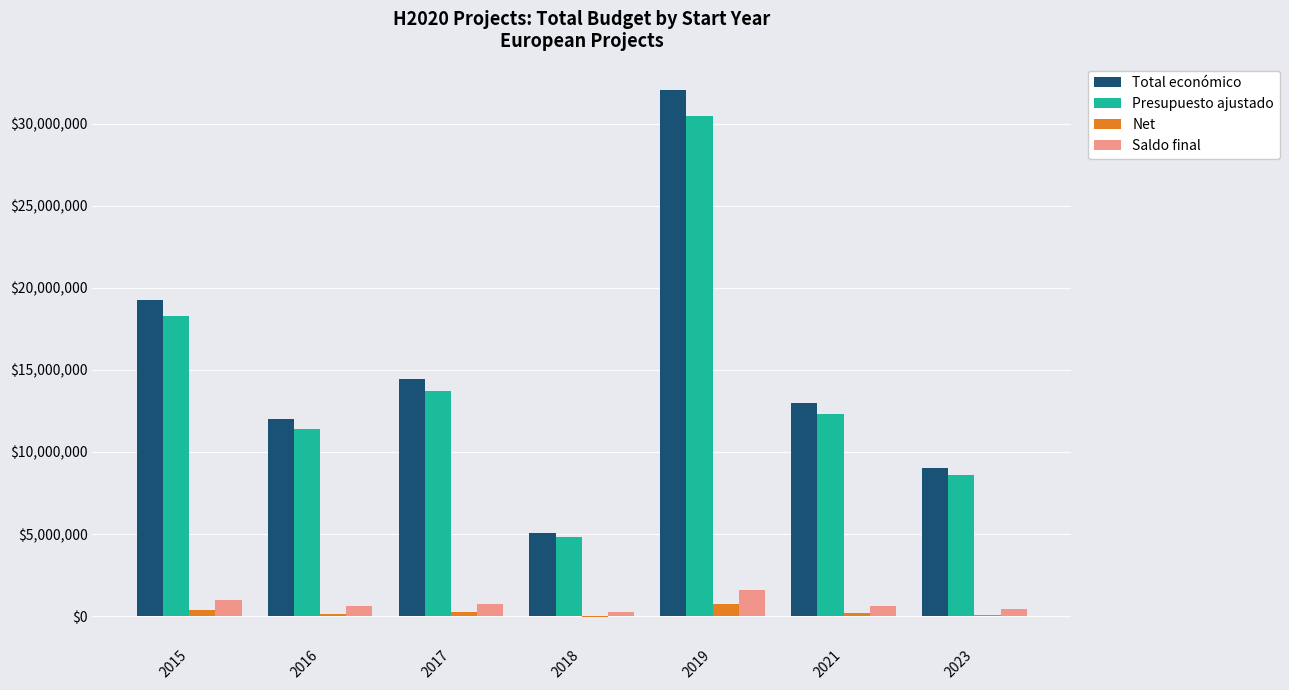

Where does the Saldo final series first go above 648992?

2015